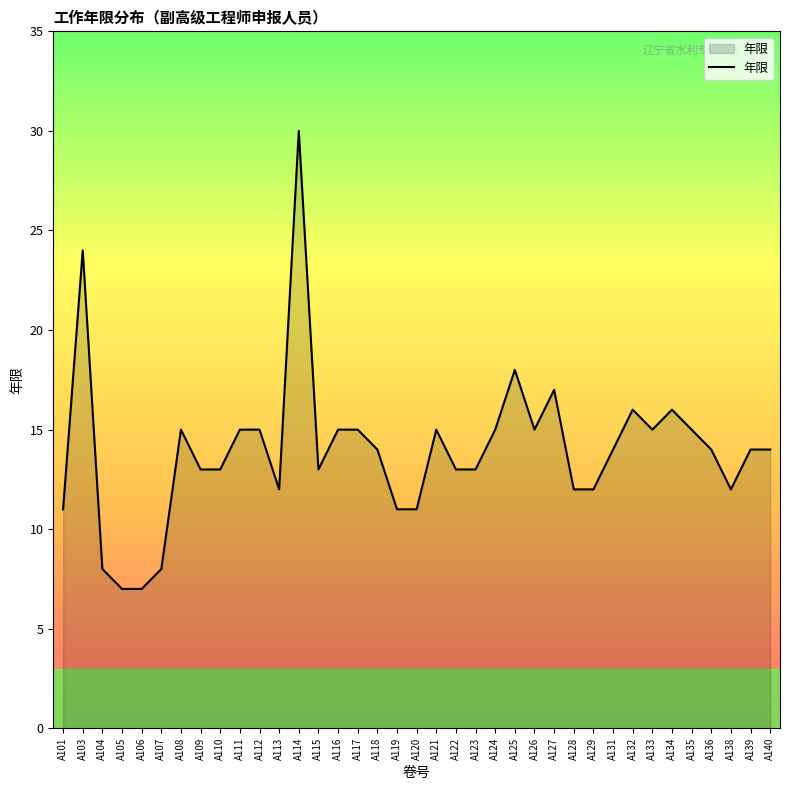

Reading left to right, transcribe all the data shown in this chart.

A101=11	A103=24	A104=8	A105=7	A106=7	A107=8	A108=15	A109=13	A110=13	A111=15	A112=15	A113=12	A114=30	A115=13	A116=15	A117=15	A118=14	A119=11	A120=11	A121=15	A122=13	A123=13	A124=15	A125=18	A126=15	A127=17	A128=12	A129=12	A131=14	A132=16	A133=15	A134=16	A135=15	A136=14	A138=12	A139=14	A140=14